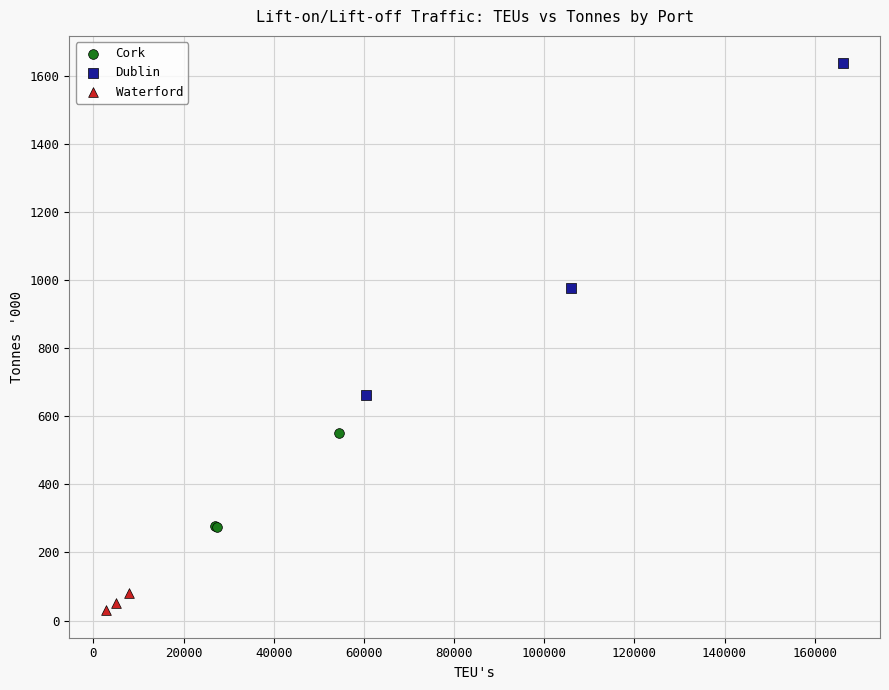

Which series contains the lowest Y value?

Waterford